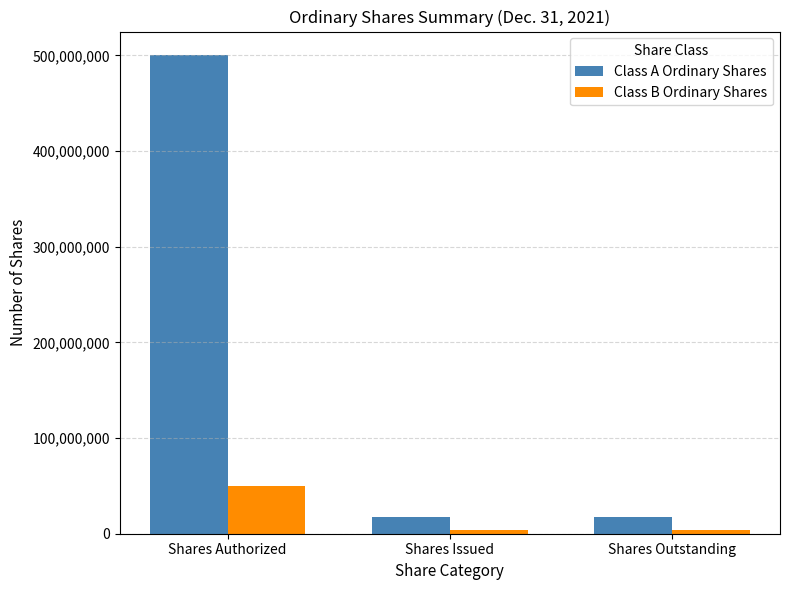

The Class B Ordinary Shares series shows 27667738 at Shares Authorized. True or false?

False